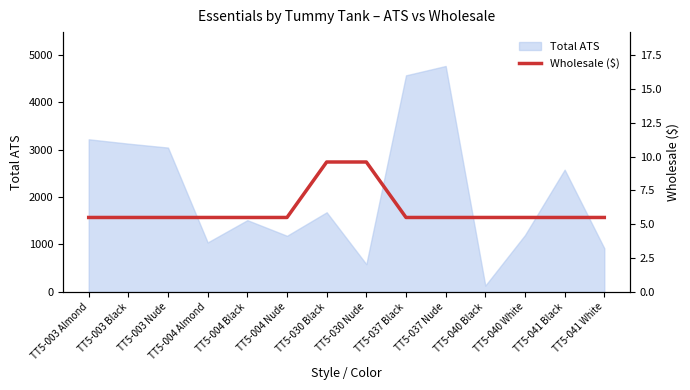

The value of Total ATS at TT5-037 Black is 6615. True or false?

False